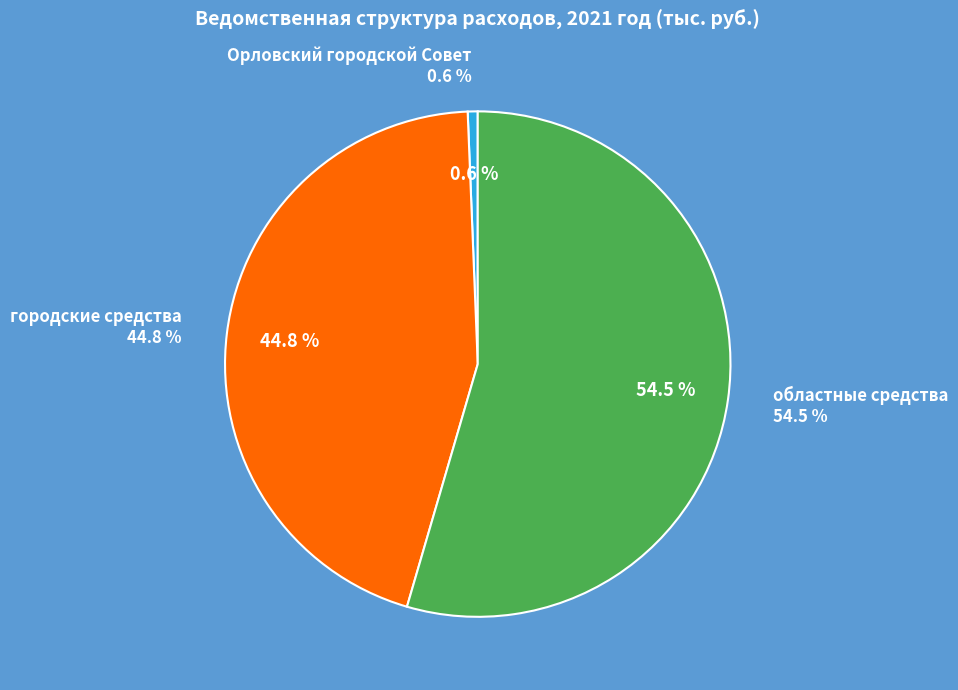

Is there any slice that represents more than half of the pie?

Yes